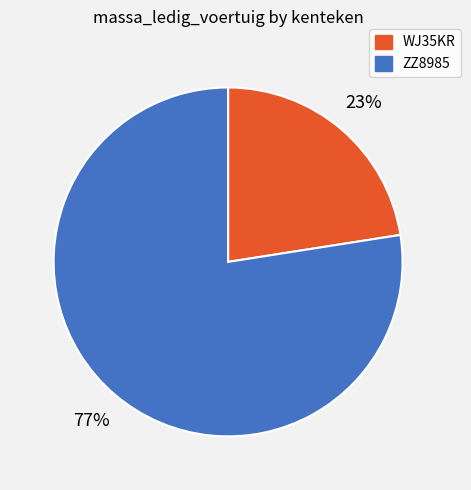

What is the majority slice?

ZZ8985